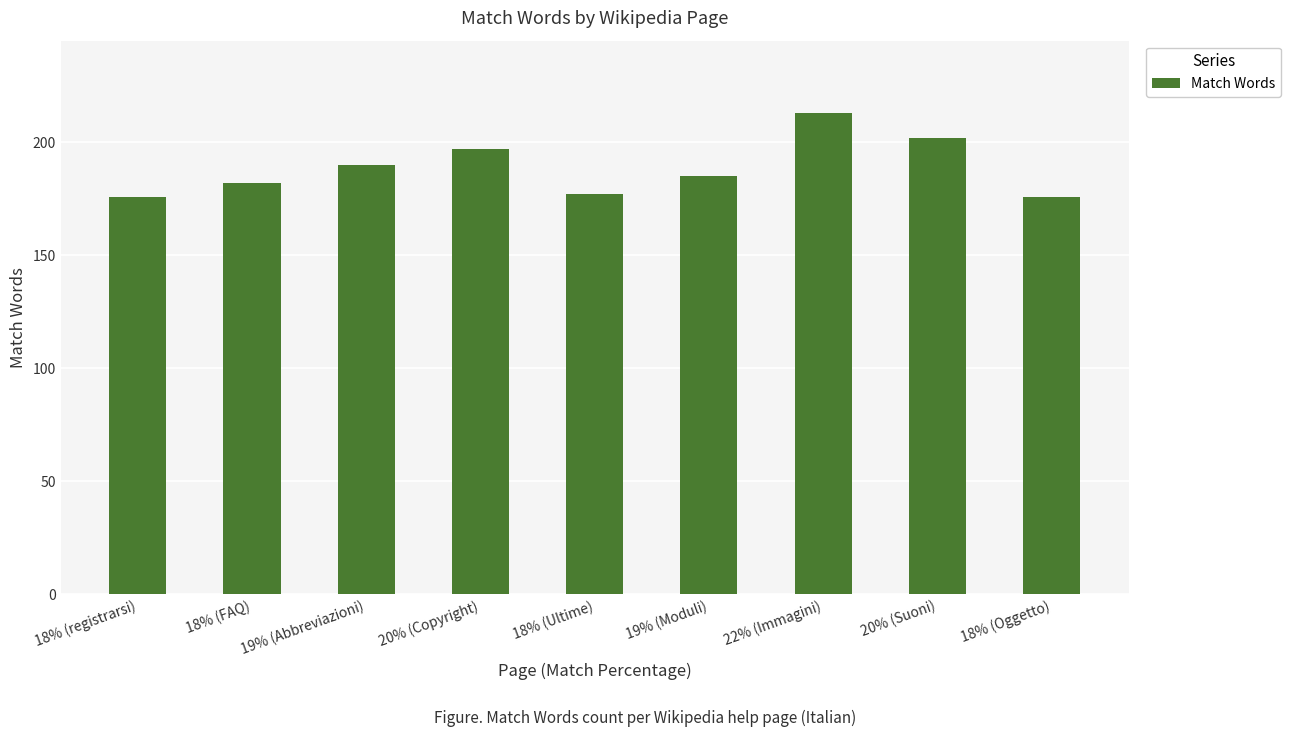

What is the change in value from 18% (registrarsi) to 19% (Abbreviazioni)?

+14